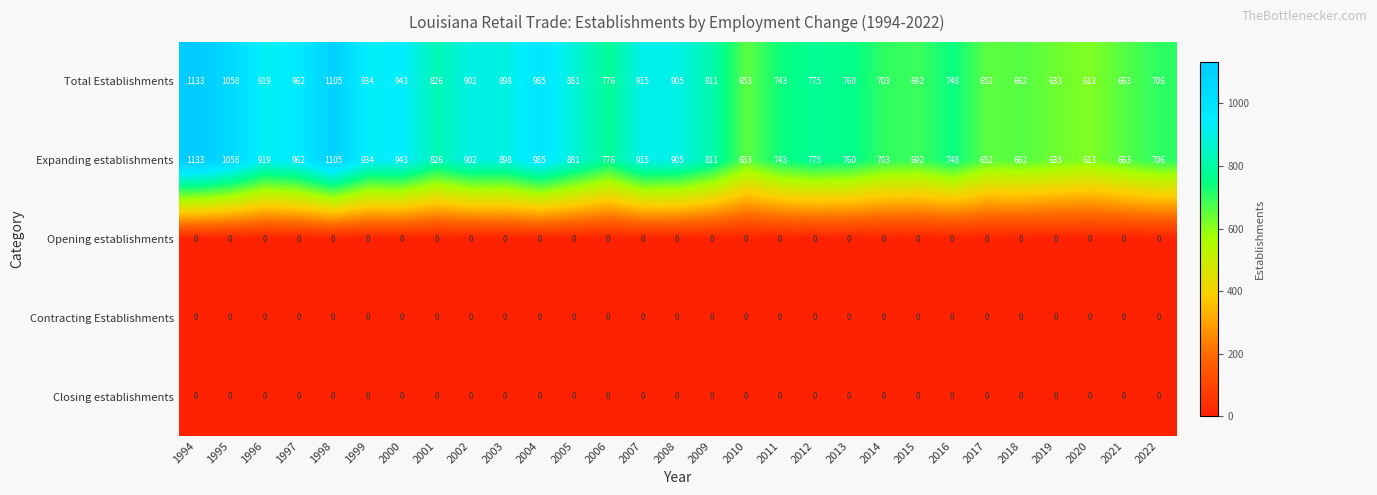

What is the maximum value for Expanding establishments?

1133